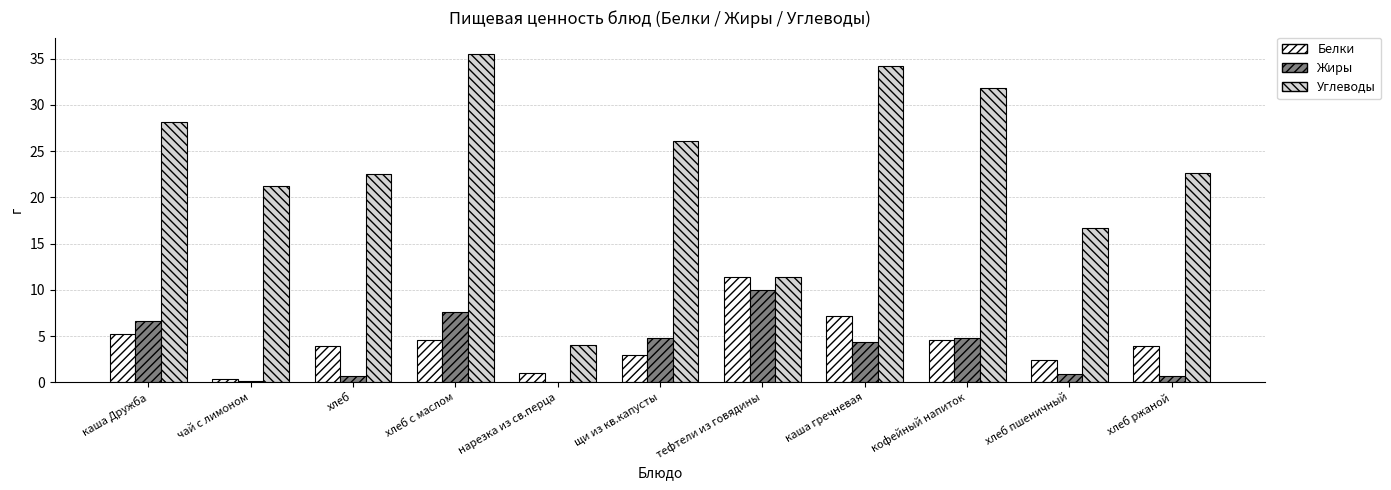

What is the highest value of the Жиры series?

10.0